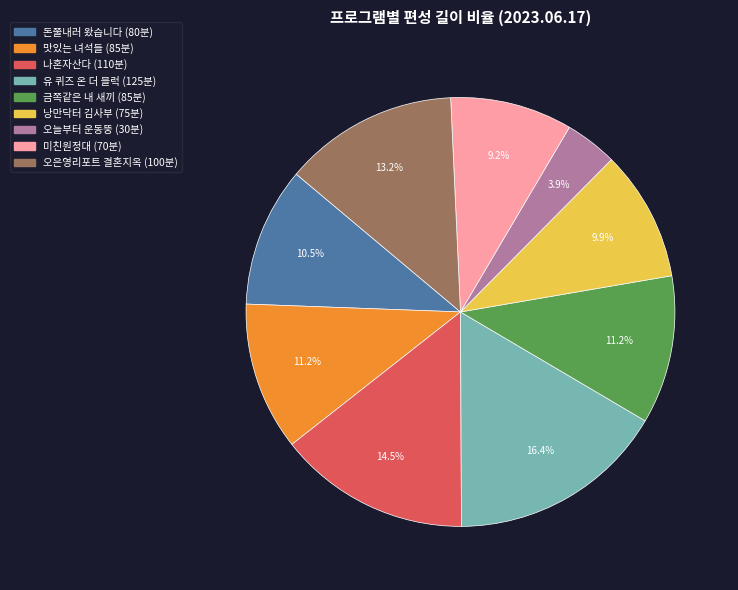

What is the ratio of the value at 미친원정대 to the value at 나혼자산다?

0.6